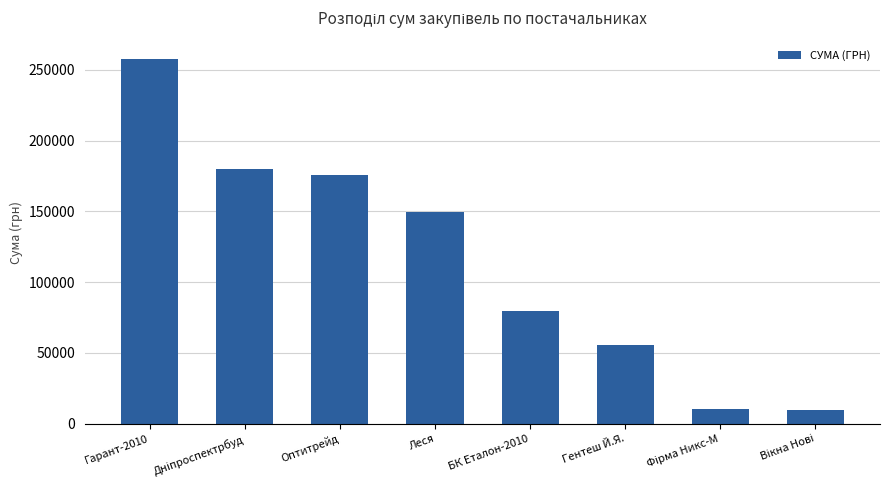

Where is the data nearest to the value 133894?

Леся